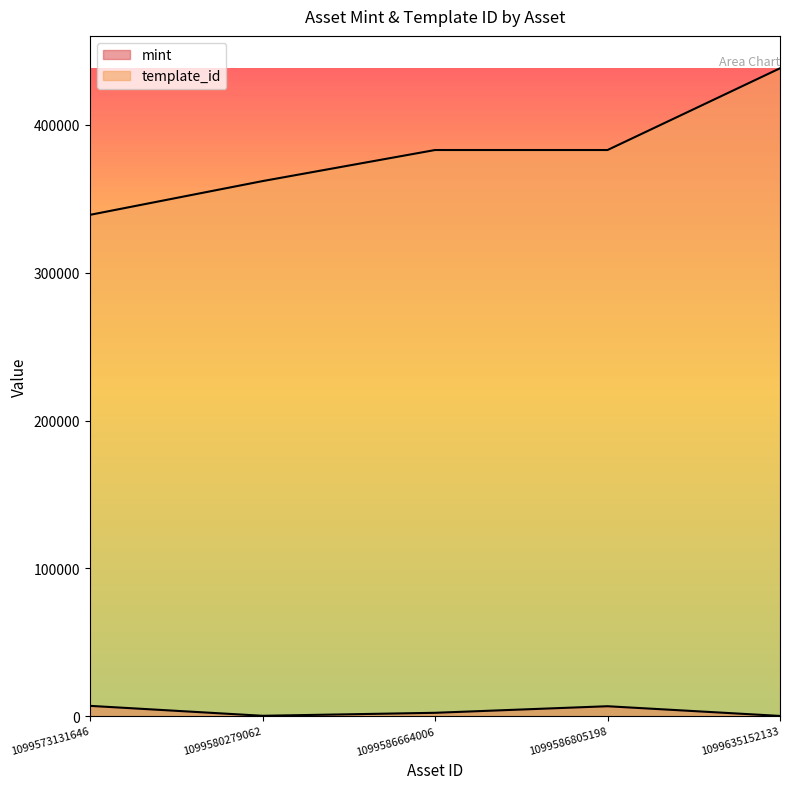

What is the difference between the maximum and minimum values in the template_id series?

99138